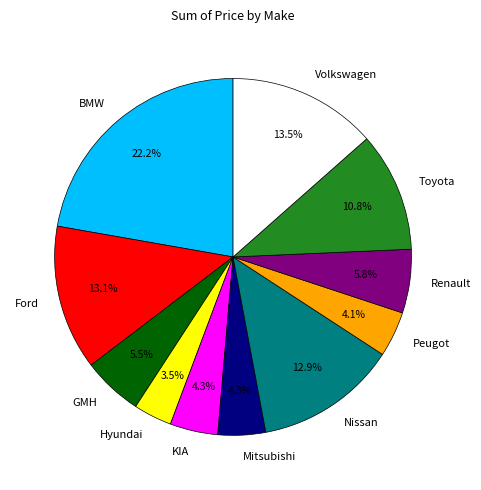

The BMW slice represents 22% of the pie. True or false?

True